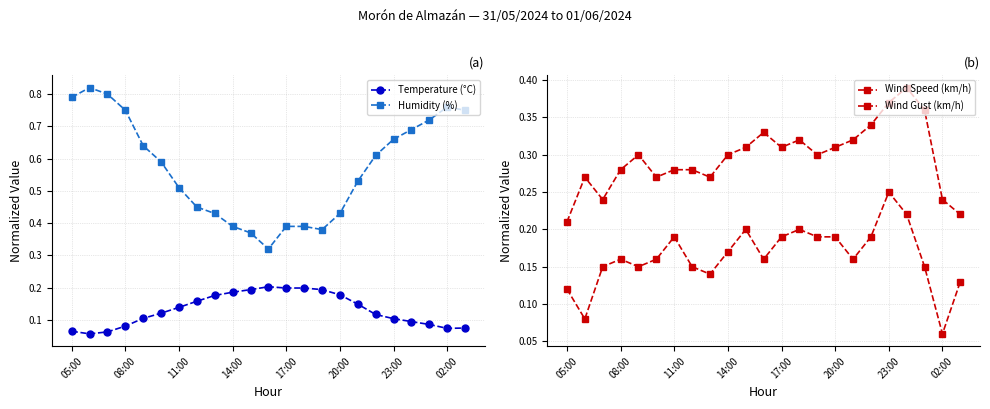

What is the highest value of the Wind Speed (km/h) series?

0.2